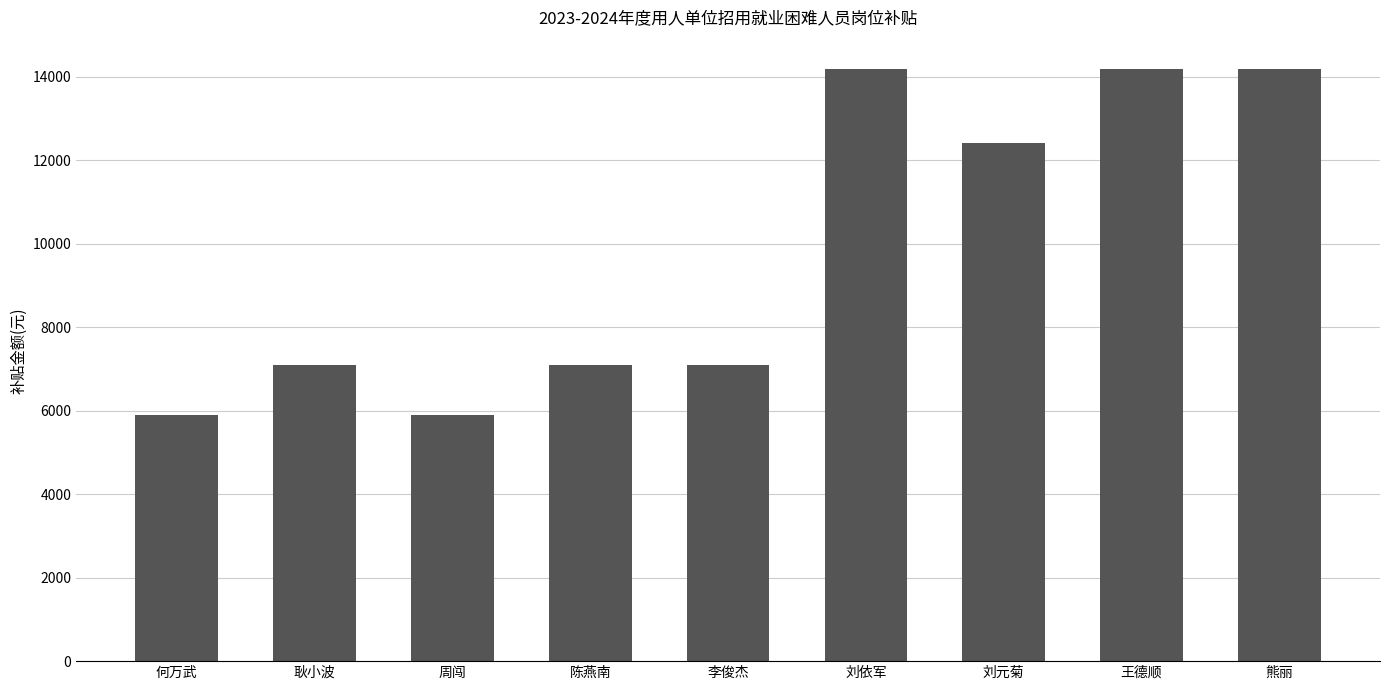

What is the maximum value shown in the chart?

14184